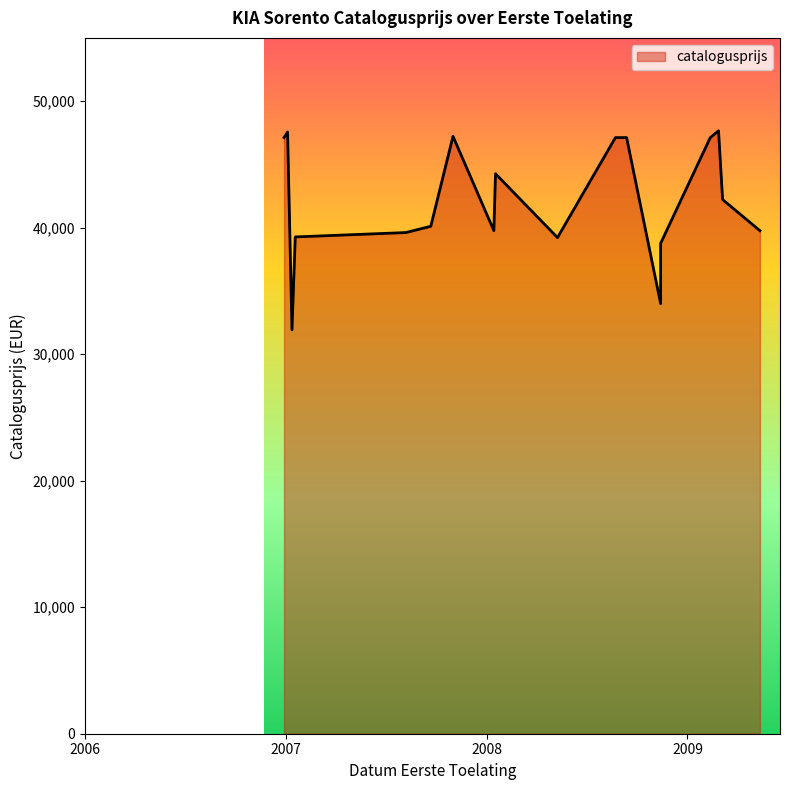

List the labels in order of value, smallest first.

20070112, 20081113, 20081113, 20080508, 20070118, 20070806, 20090511, 20080114, 20070921, 20090304, 20080117, 20061228, 20080822, 20080912, 20090212, 20071031, 20070104, 20090227